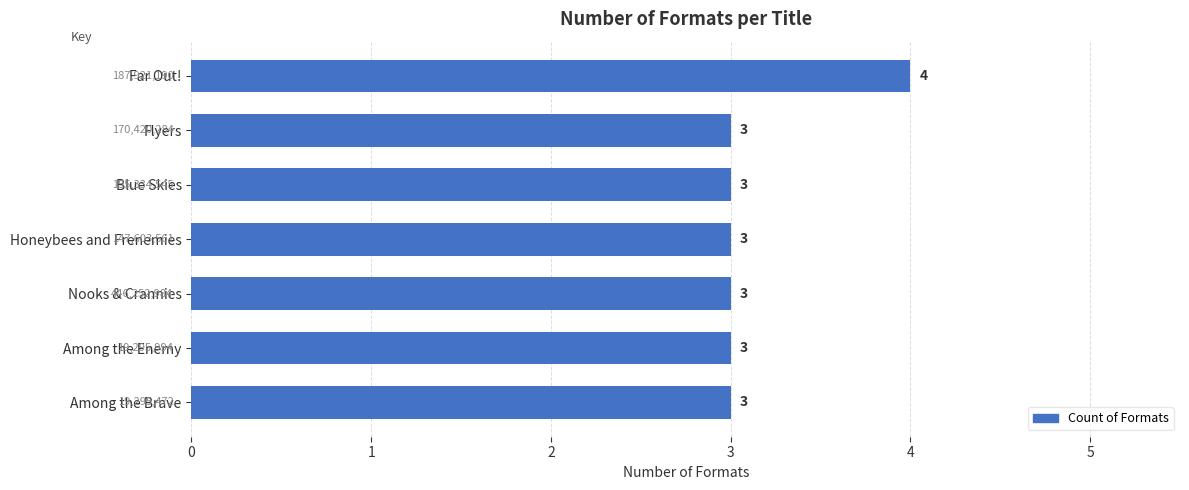

What is the value of the 4th bar from the top?

3